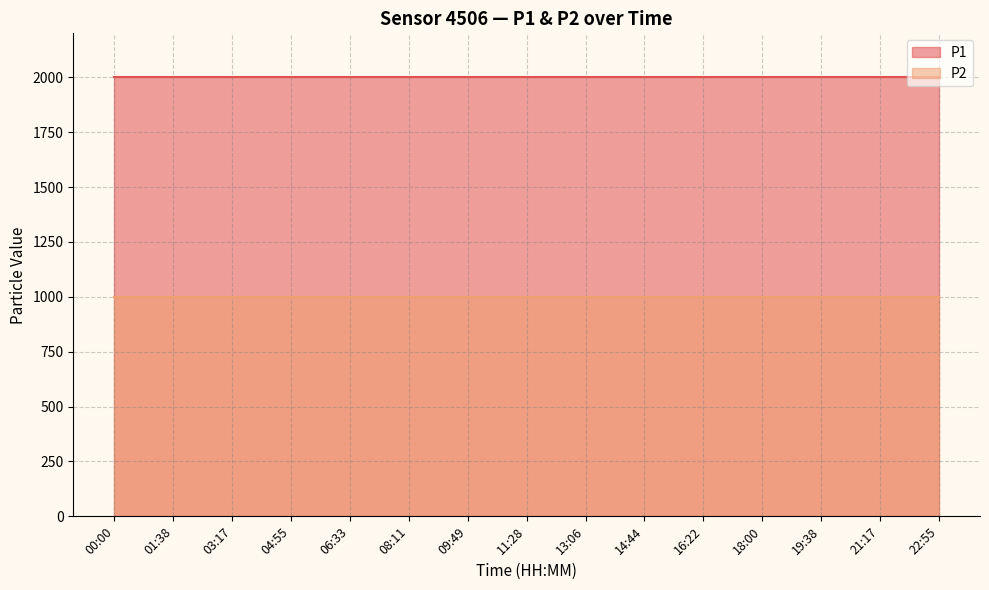

The value of P2 at 11:28 is 999.9. True or false?

True